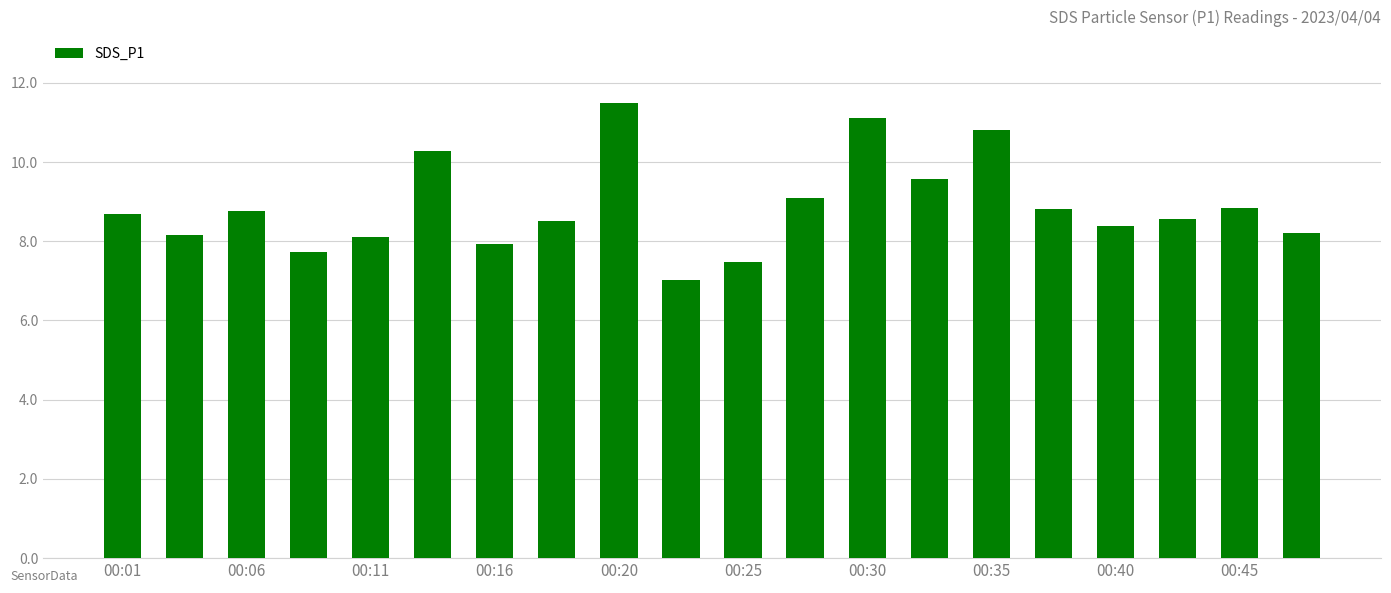

What is the smallest value displayed?

7.0